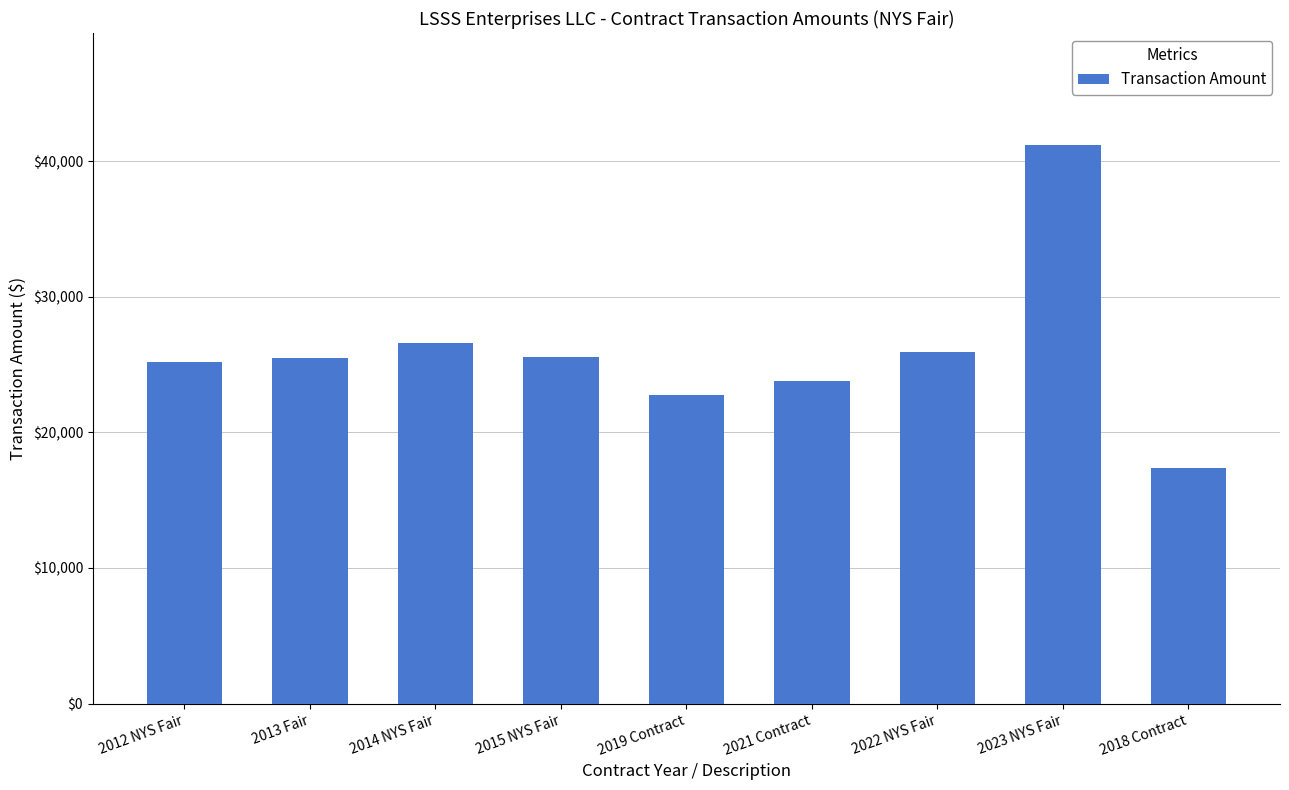

Does the chart contain stacked bars?

No